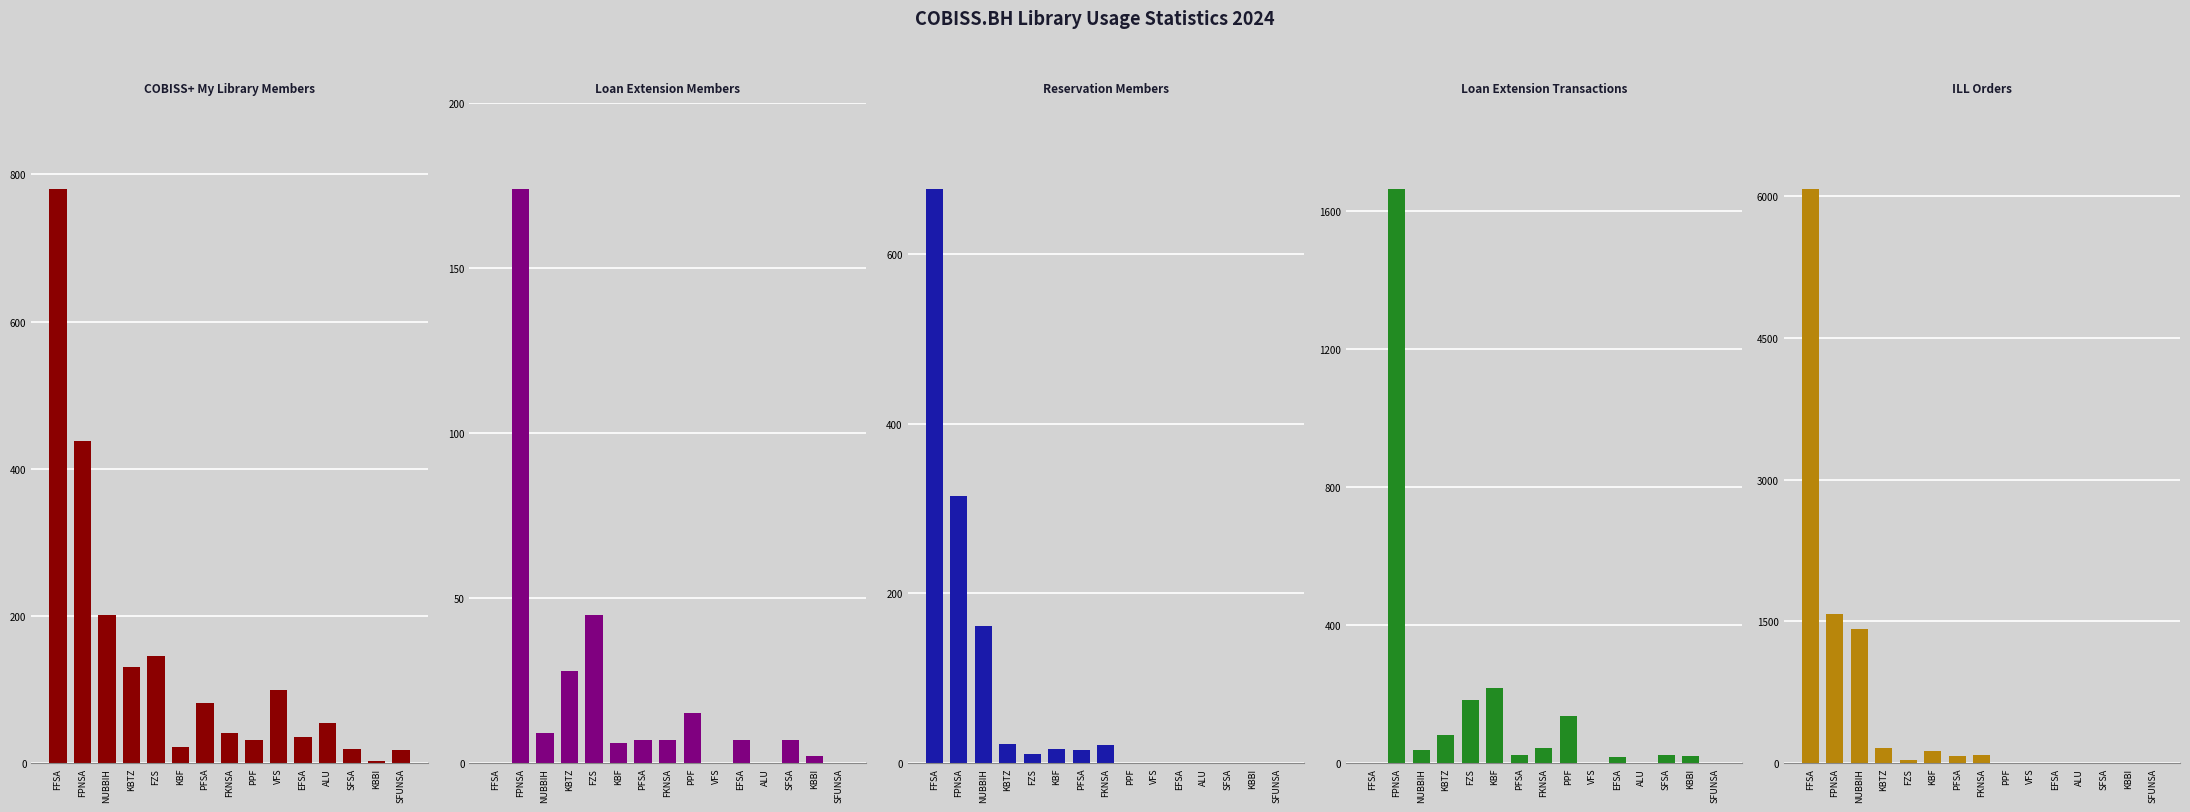

What is the sum of the Br. transakcija (Produzenje) values at FZS and ALU?

182